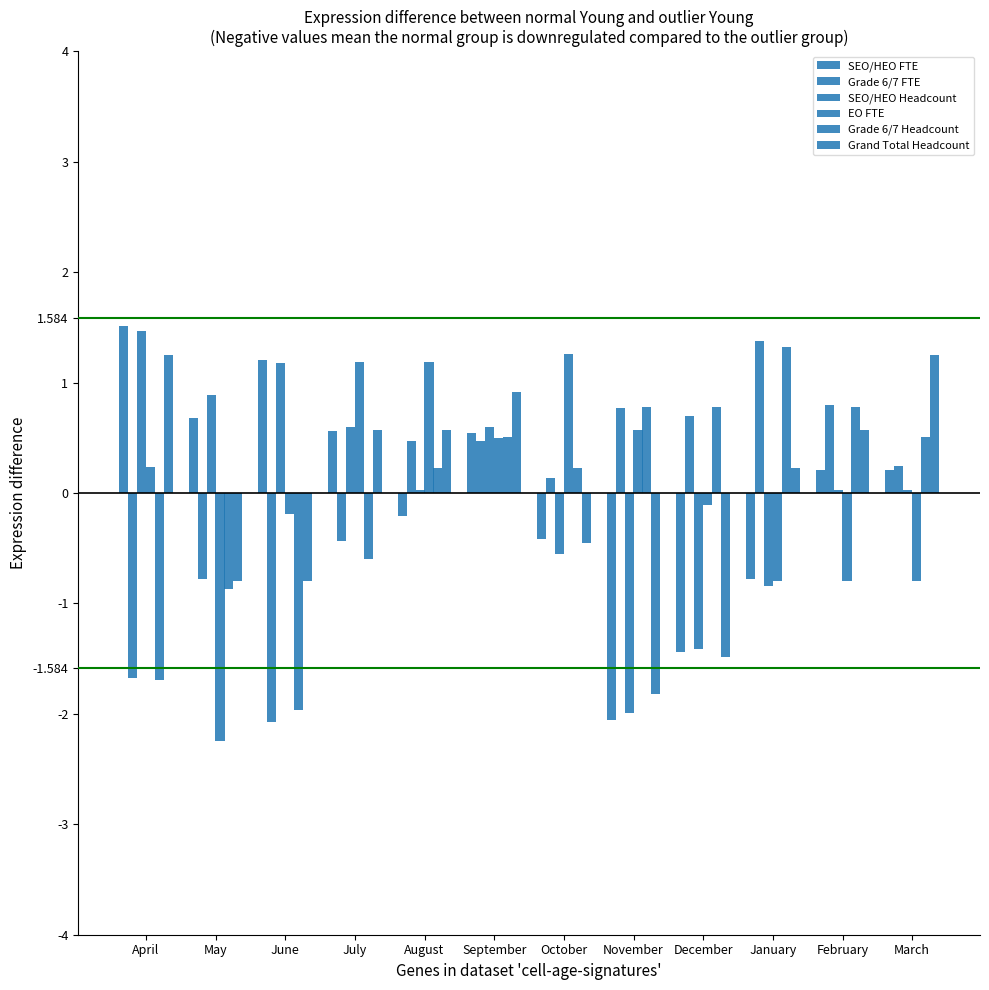

Are the bars horizontal?

No